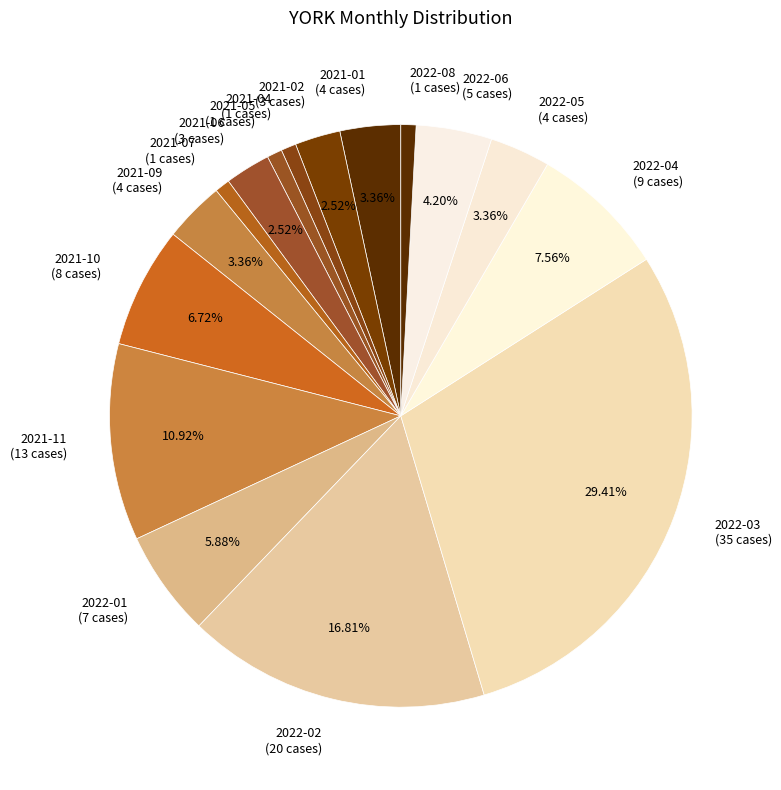

Which category has the biggest portion of the pie?

2022-03 (35 cases)